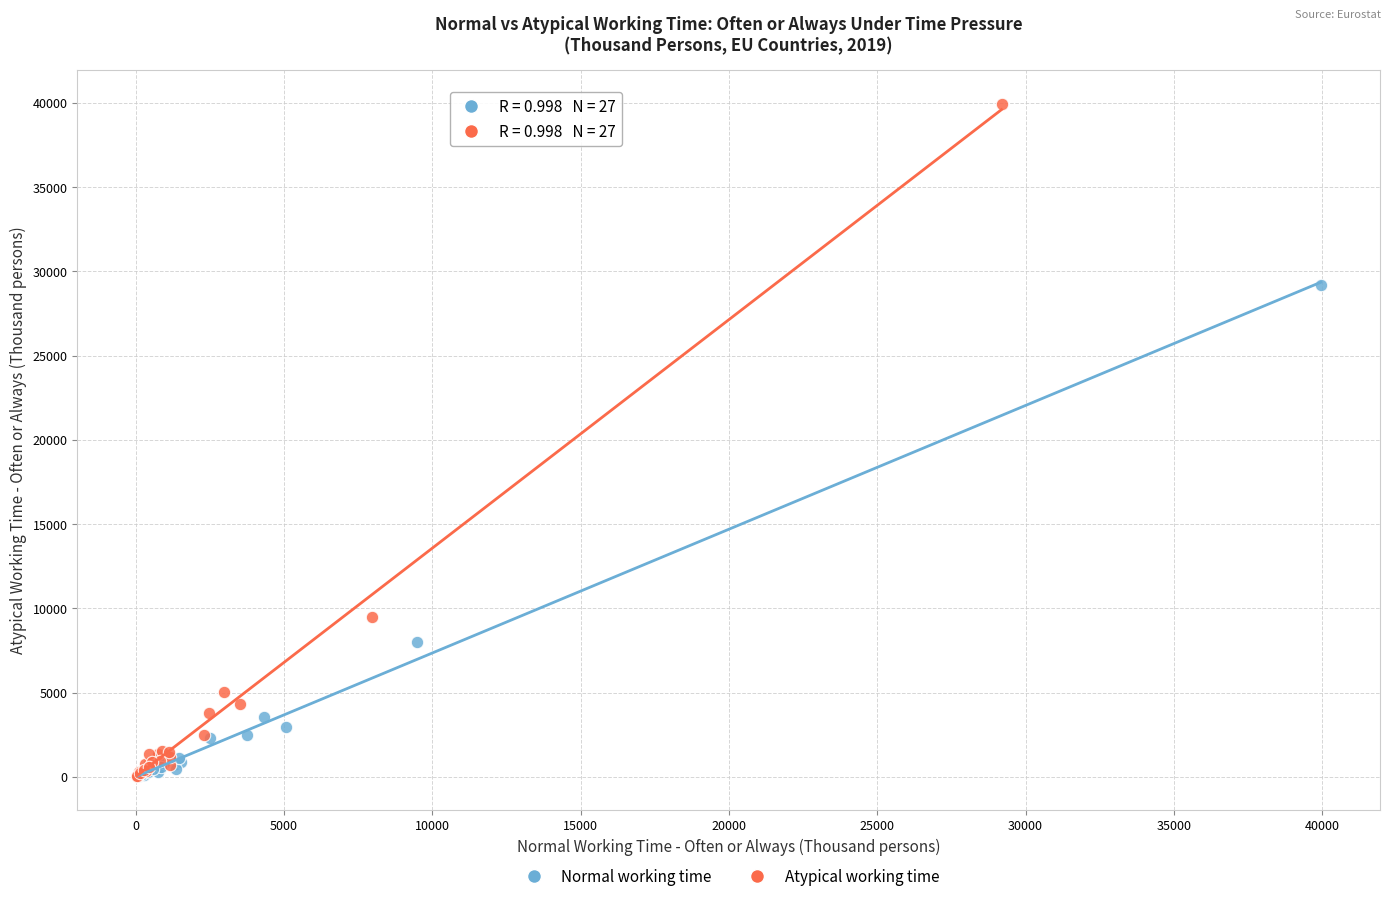

Which series has the largest Y range (max minus min)?

Atypical working time